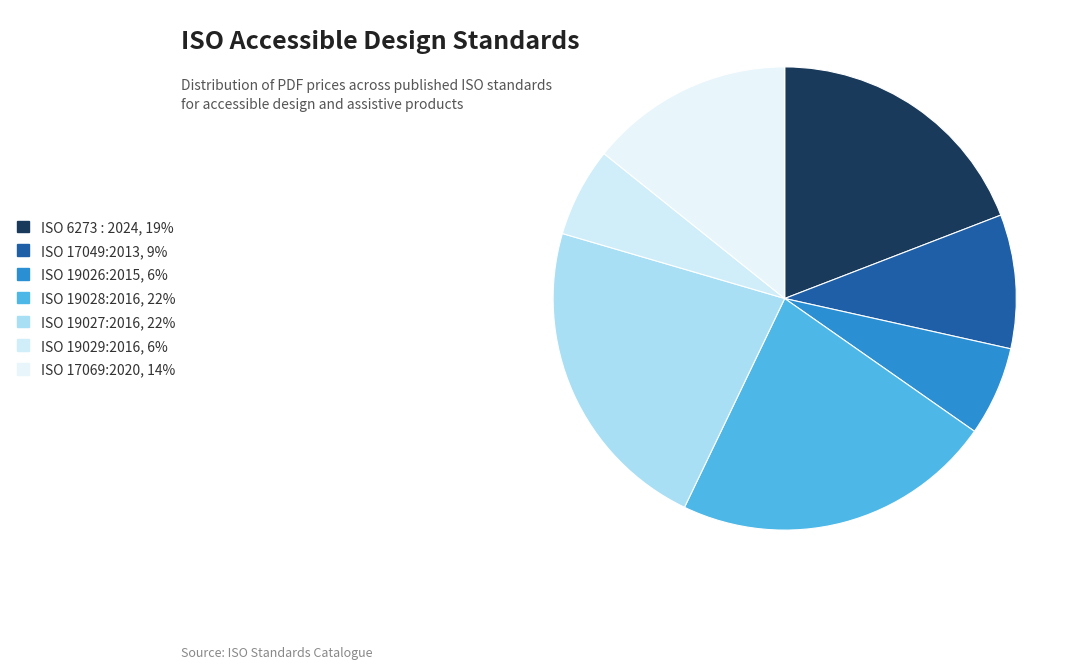

To the nearest percent, what portion does ISO 19026:2015 represent?

6%